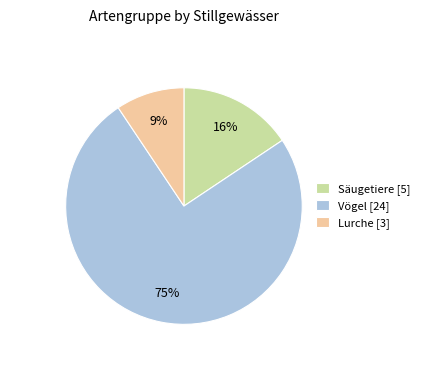

The Säugetiere [5] slice represents 21% of the pie. True or false?

False